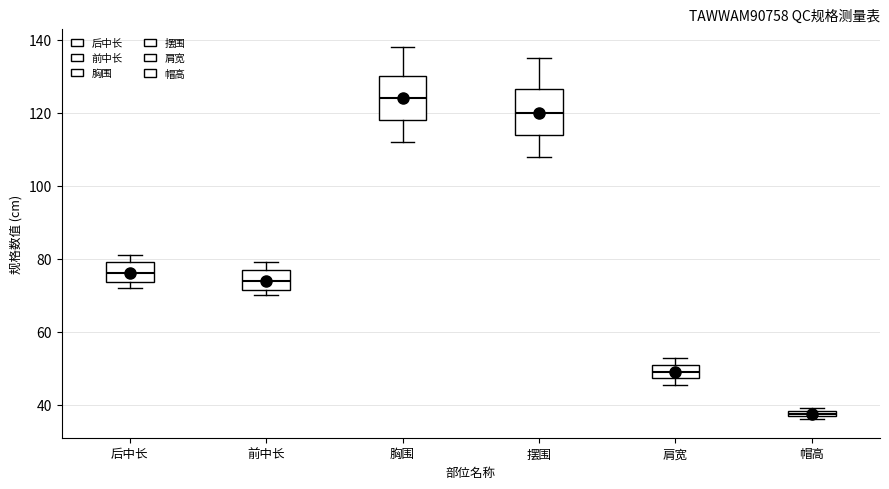

Which box's median line is the lowest?

帽高